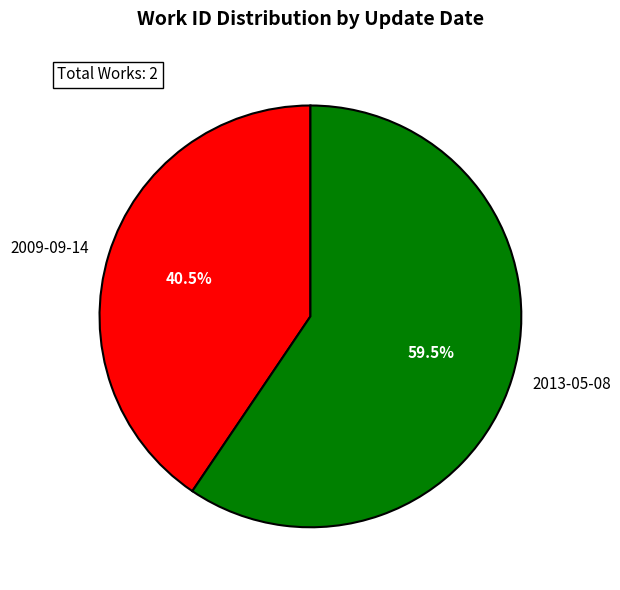

Which has a higher value, 2013-05-08 or 2009-09-14?

2013-05-08